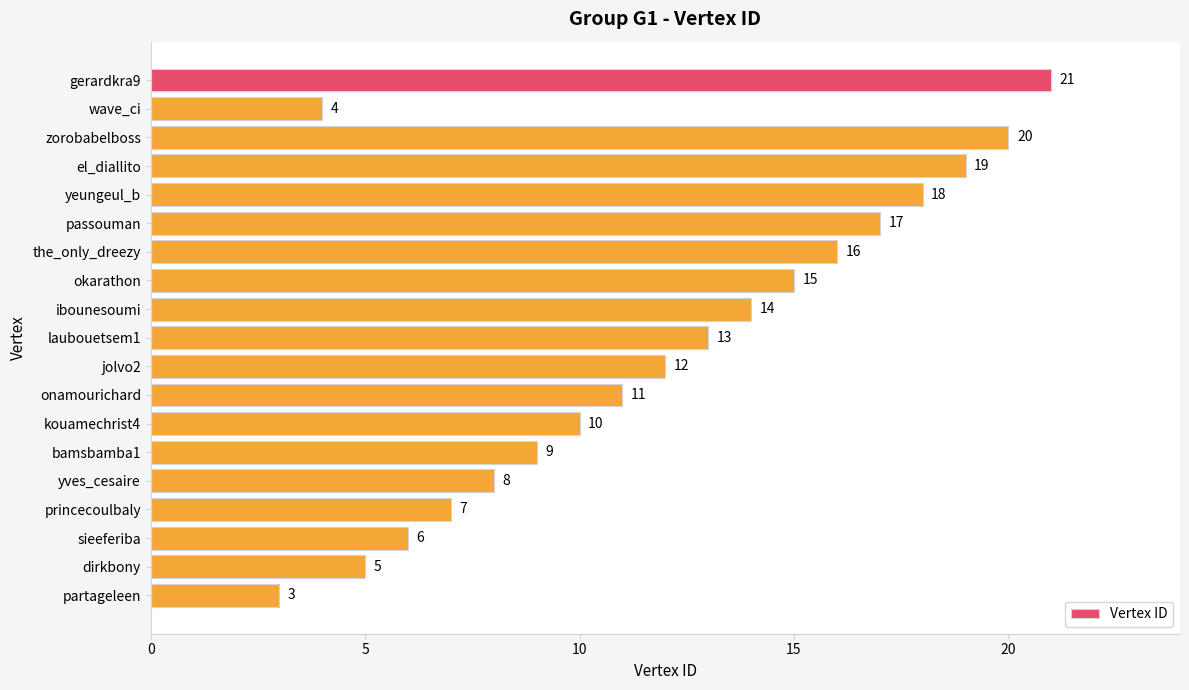

What is the label of the 12th bar from the bottom?

okarathon